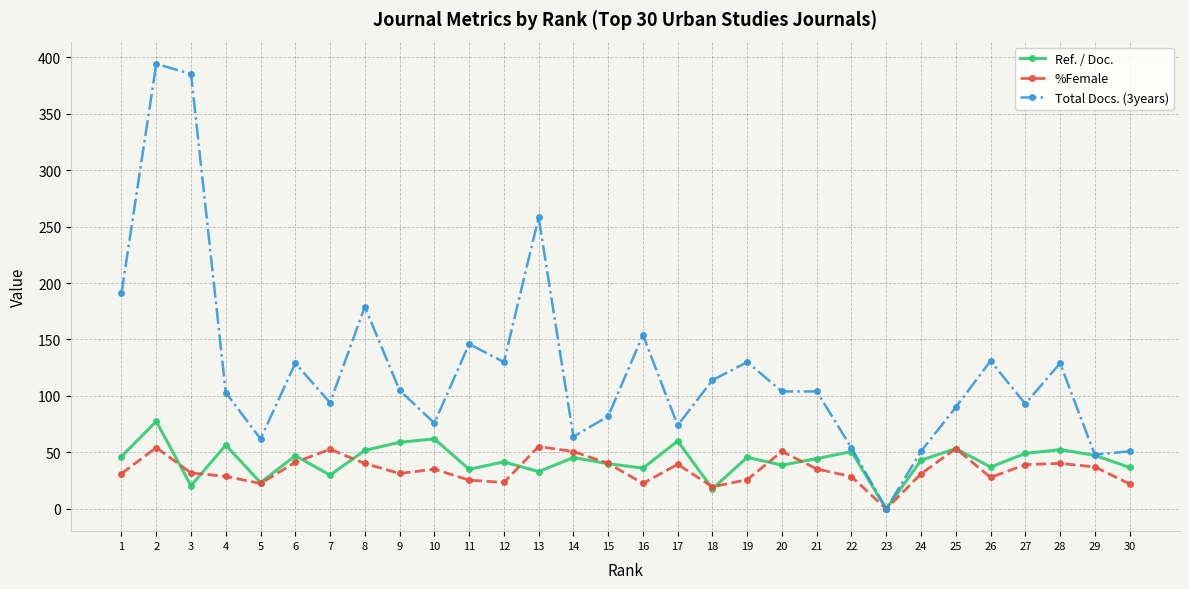

Which category has the highest value in the Ref. / Doc. series?

2